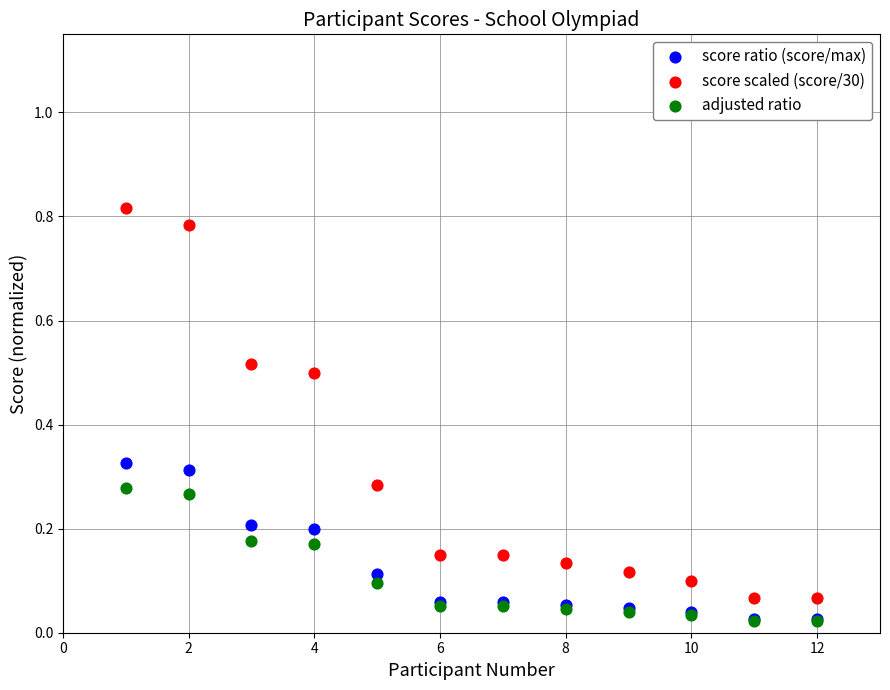

Which series contains the highest Y value?

score scaled (score/30)